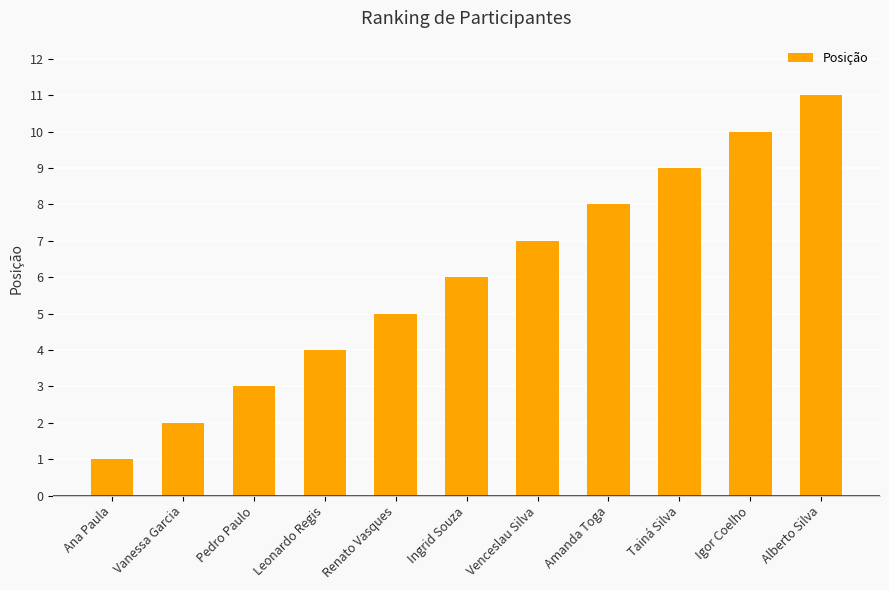

At which label is the value closest to 6?

Ingrid Souza